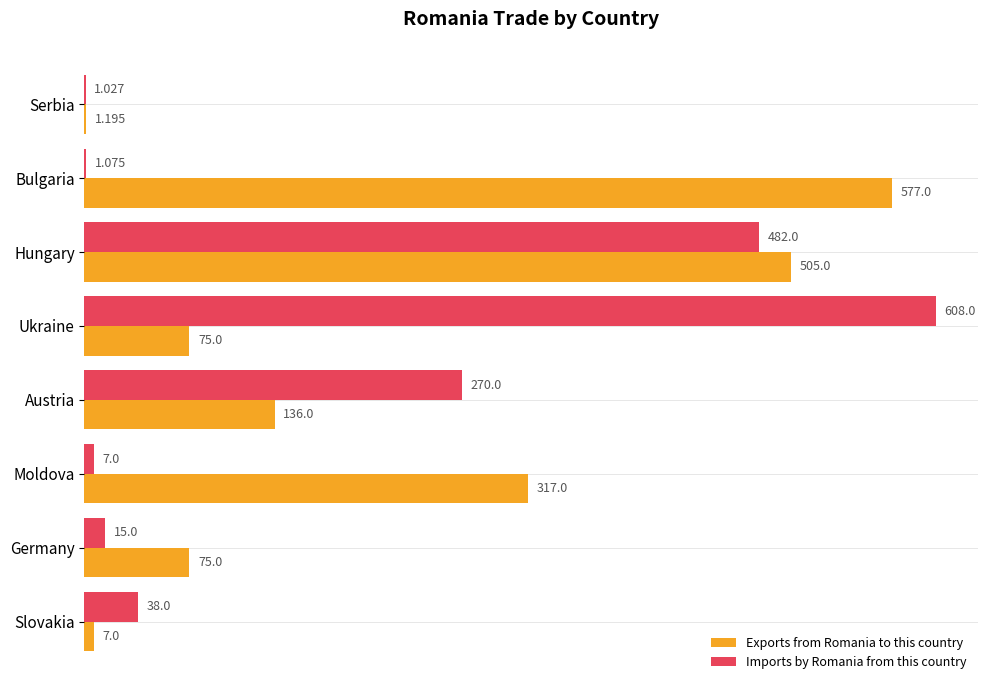

Between Serbia and Slovakia, which series saw the biggest shift?

Imports by Romania from this country